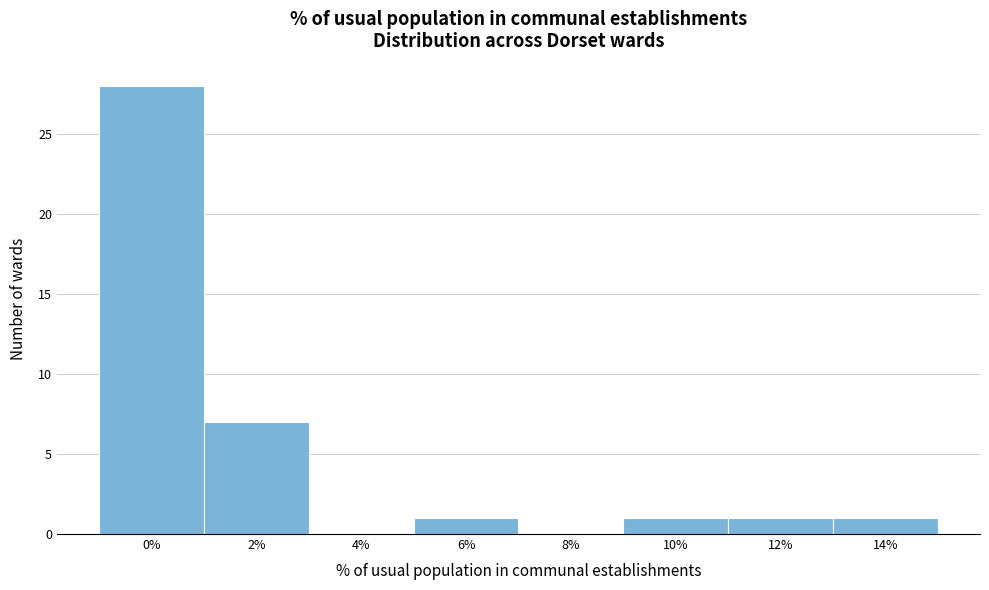

Reading left to right, transcribe all the data shown in this chart.

0%=28	2%=7	4%=0	6%=1	8%=0	10%=1	12%=1	14%=1